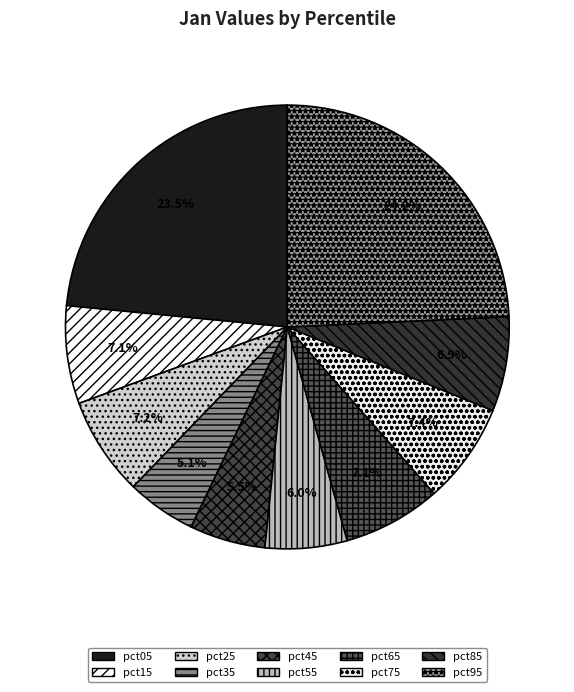

To the nearest percent, what is the average slice percentage?

10%